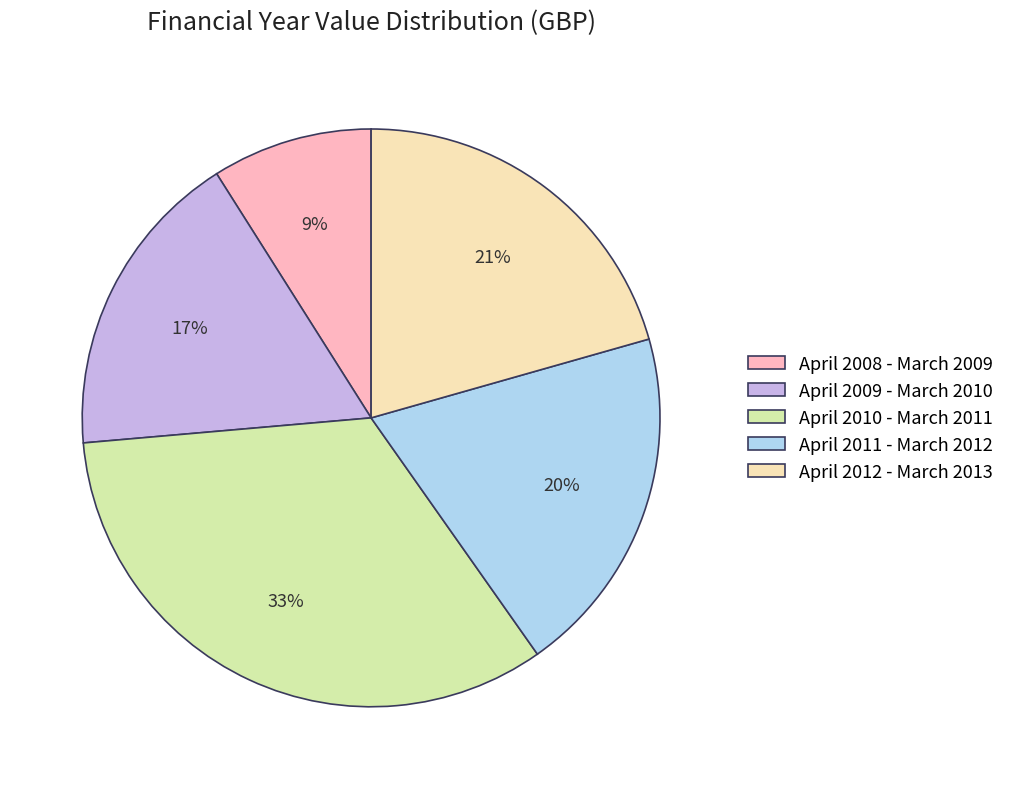

Rank the categories by value from lowest to highest.

April 2008 - March 2009, April 2009 - March 2010, April 2011 - March 2012, April 2012 - March 2013, April 2010 - March 2011